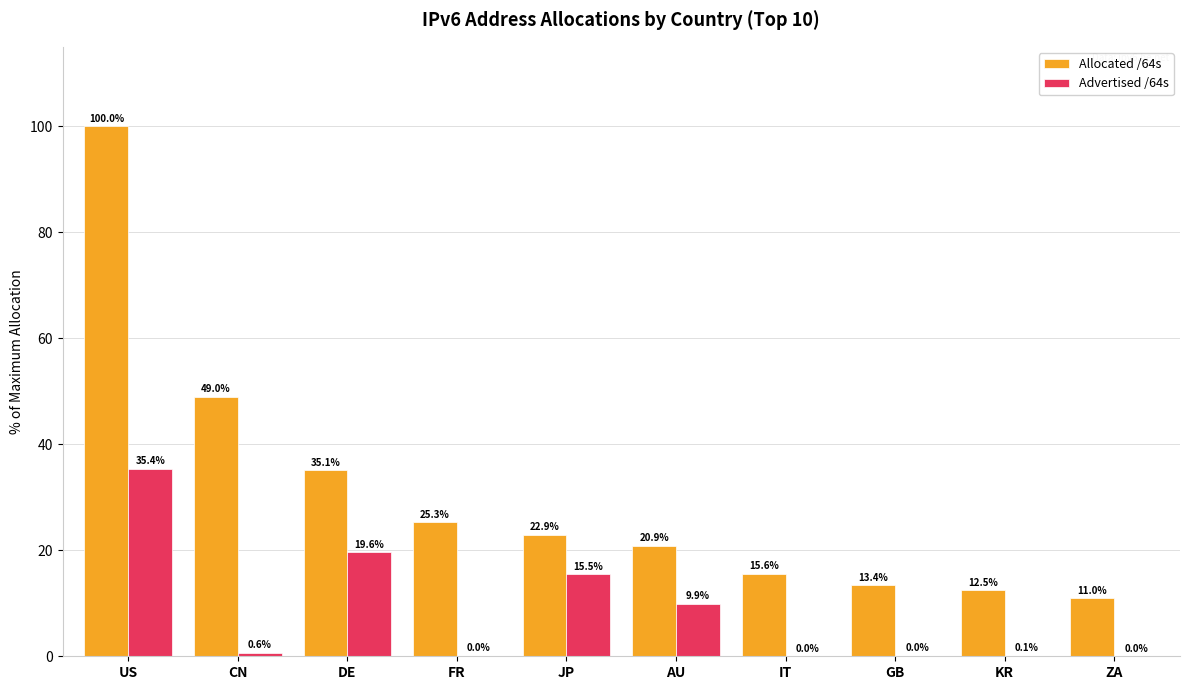

Which series has the widest spread of values?

Allocated /64s